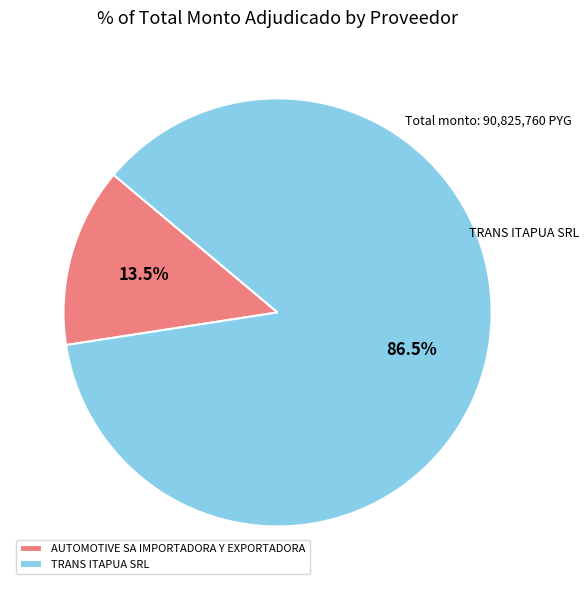

Approximately how many times larger is the value at TRANS ITAPUA SRL compared to AUTOMOTIVE SA IMPORTADORA Y EXPORTADORA?

6.4